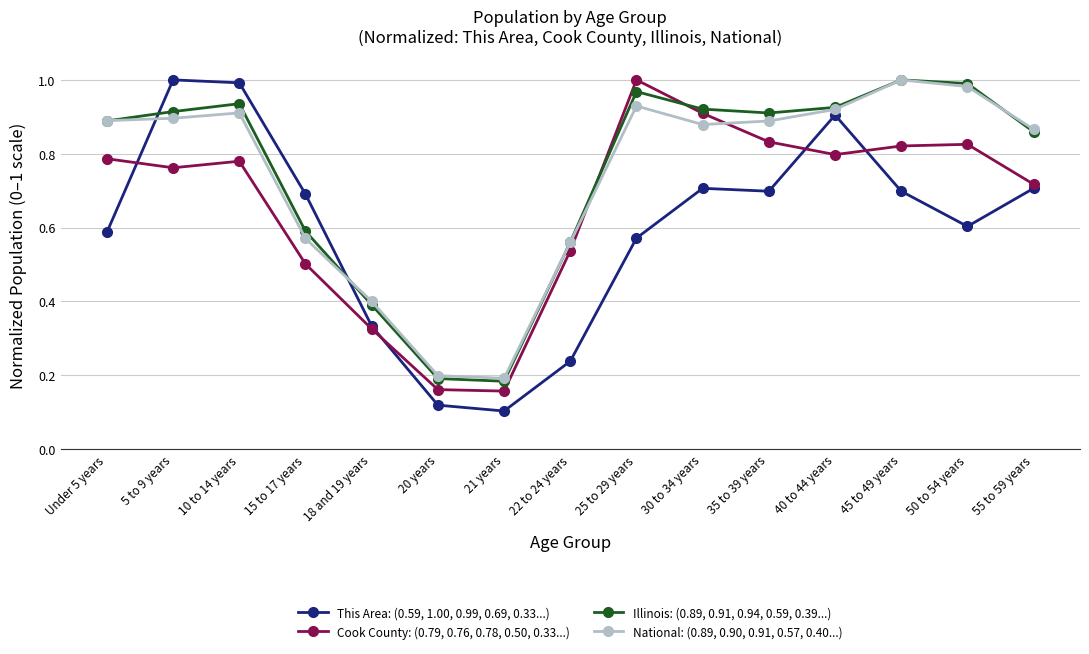

How many Cook County: (0.79, 0.76, 0.78, 0.50, 0.33...) values are between 0 and 1?

15